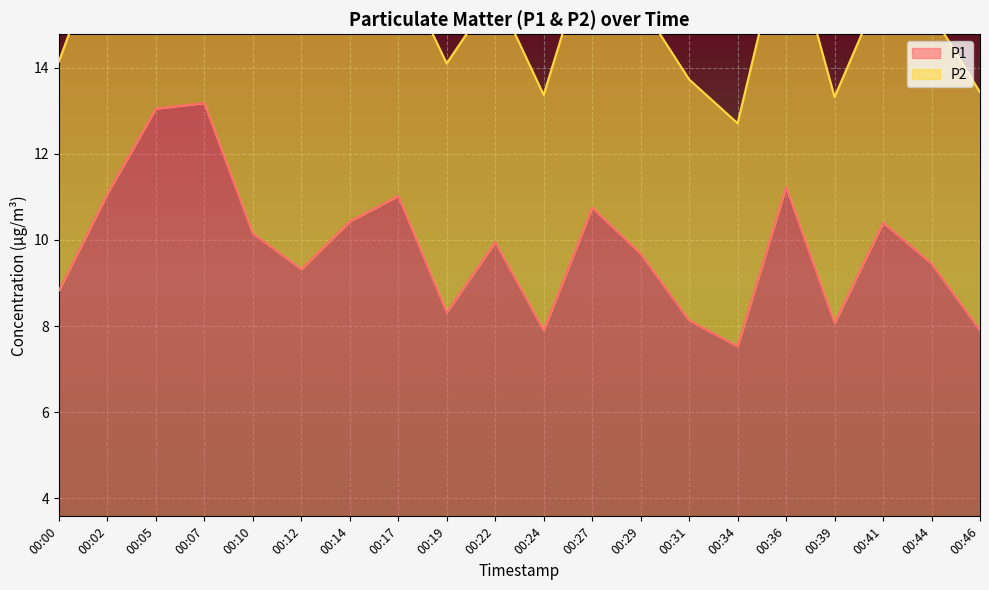

What is the minimum value shown in the chart?

7.5